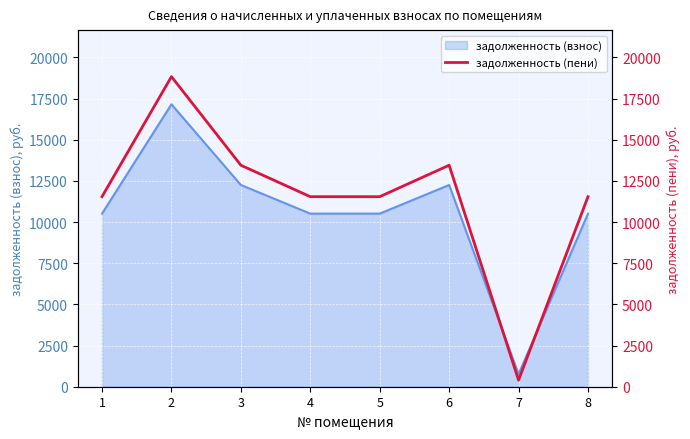

The value of задолженность (взнос) at 5 is 10510.9. True or false?

True